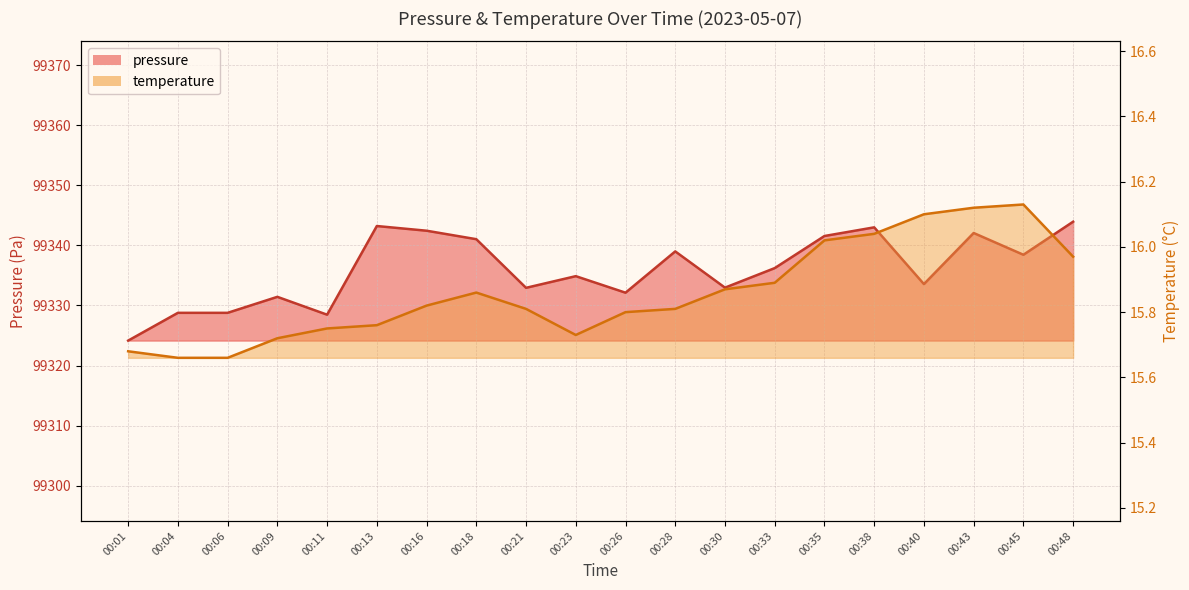

In pressure, how many points are higher than both neighbors (excluding endpoints)?

6